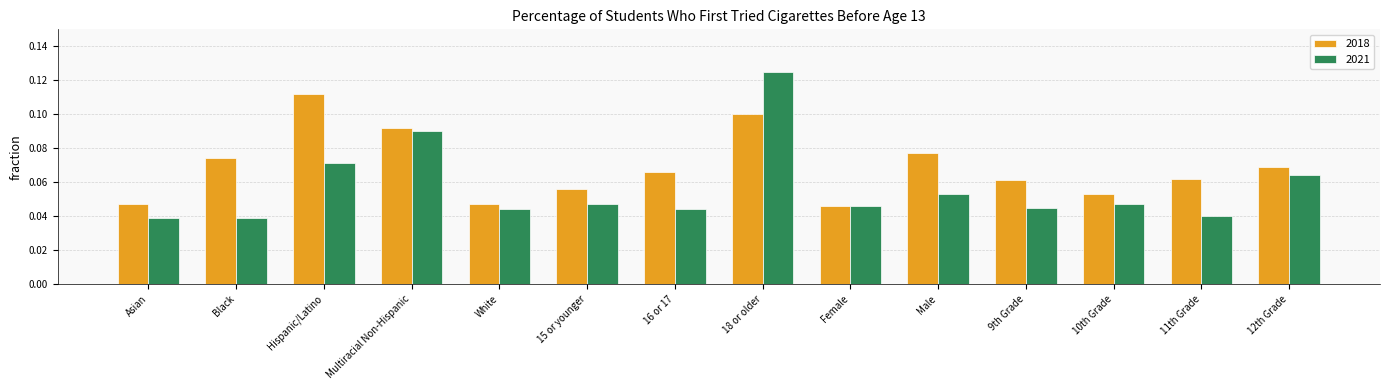

At which category does the chart reach its peak across all series?

18 or older